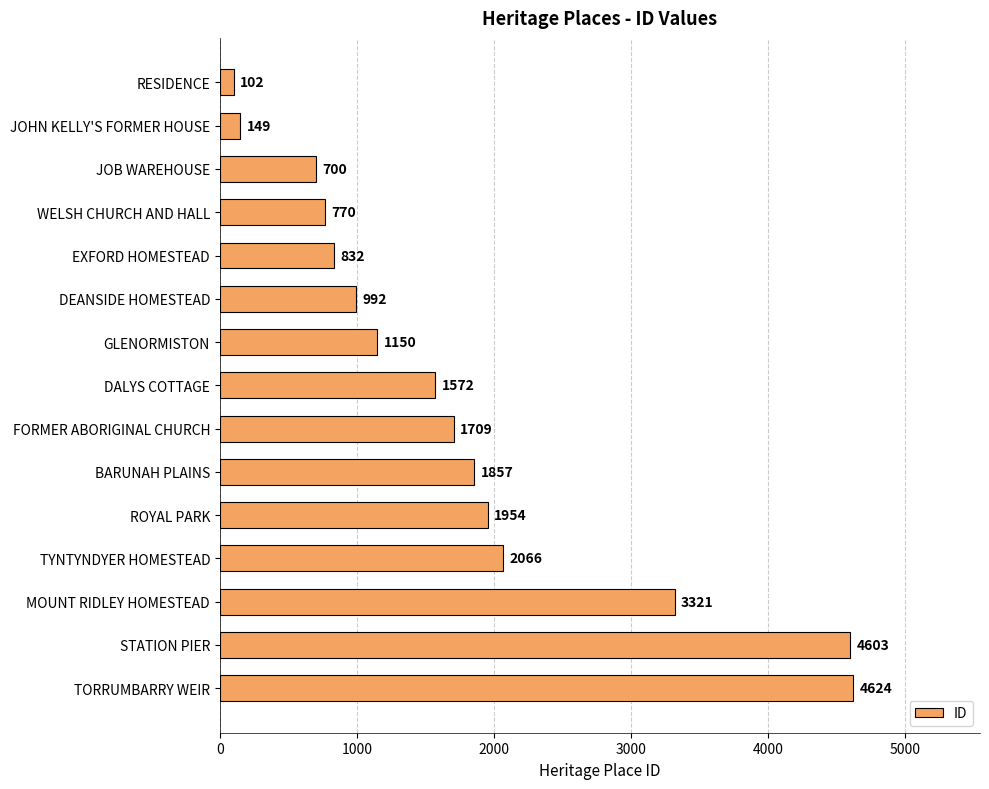

Read the value at BARUNAH PLAINS, to the nearest 50.

1850